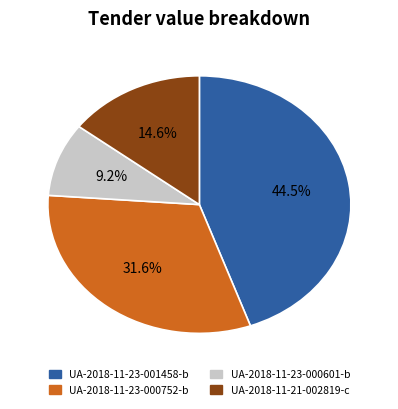

Rank the categories by value from lowest to highest.

UA-2018-11-23-000601-b, UA-2018-11-21-002819-c, UA-2018-11-23-000752-b, UA-2018-11-23-001458-b